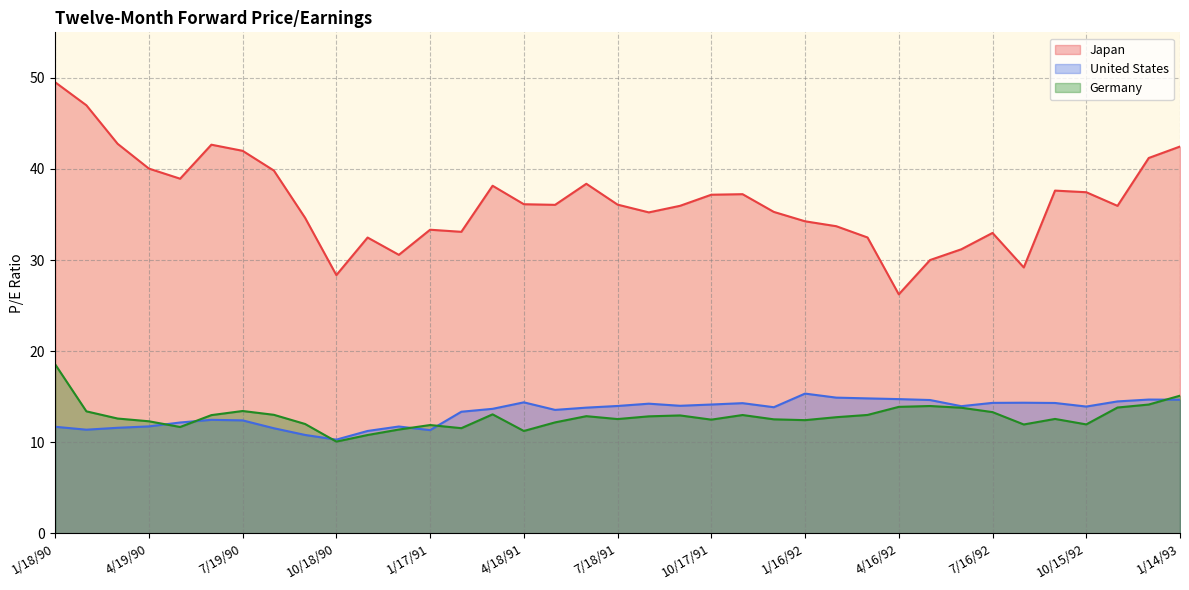

Where is the first local minimum for Japan?

5/17/90